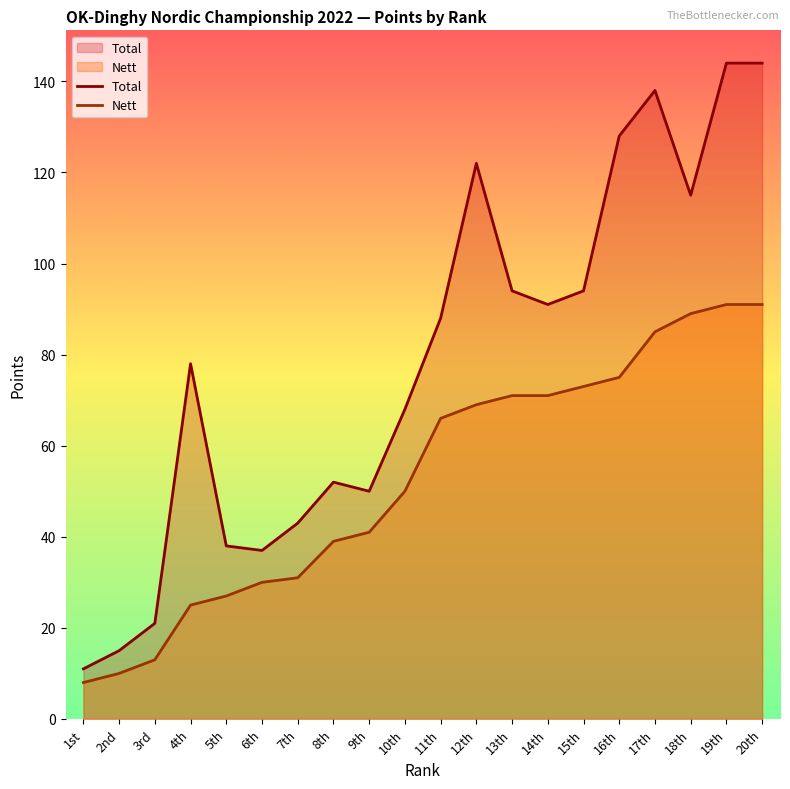

Which category has the lowest value across all series?

1st